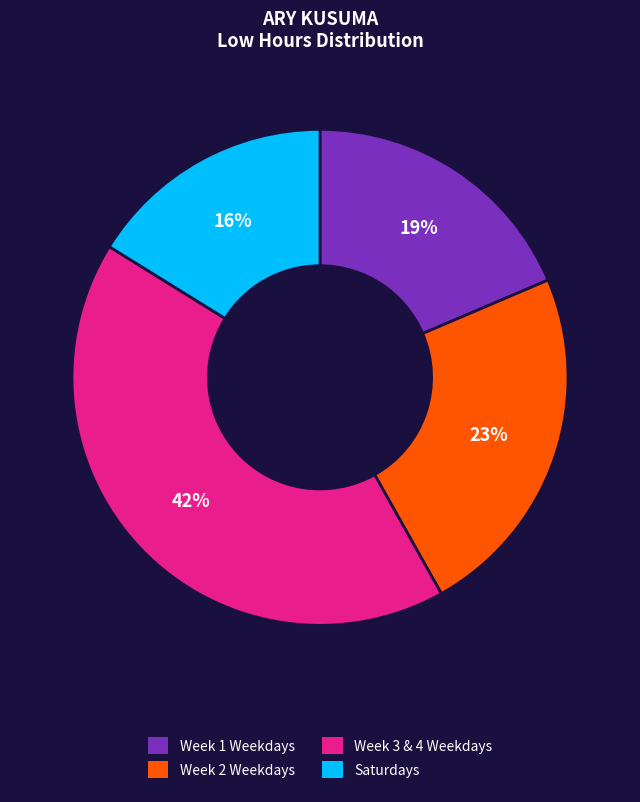

Is there any slice that represents more than half of the pie?

No